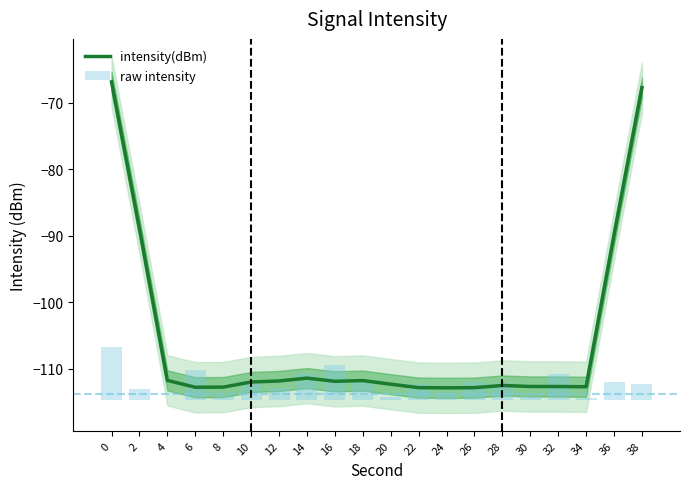

True or false: intensity(dBm) has a value of -150.7 at 18.

False